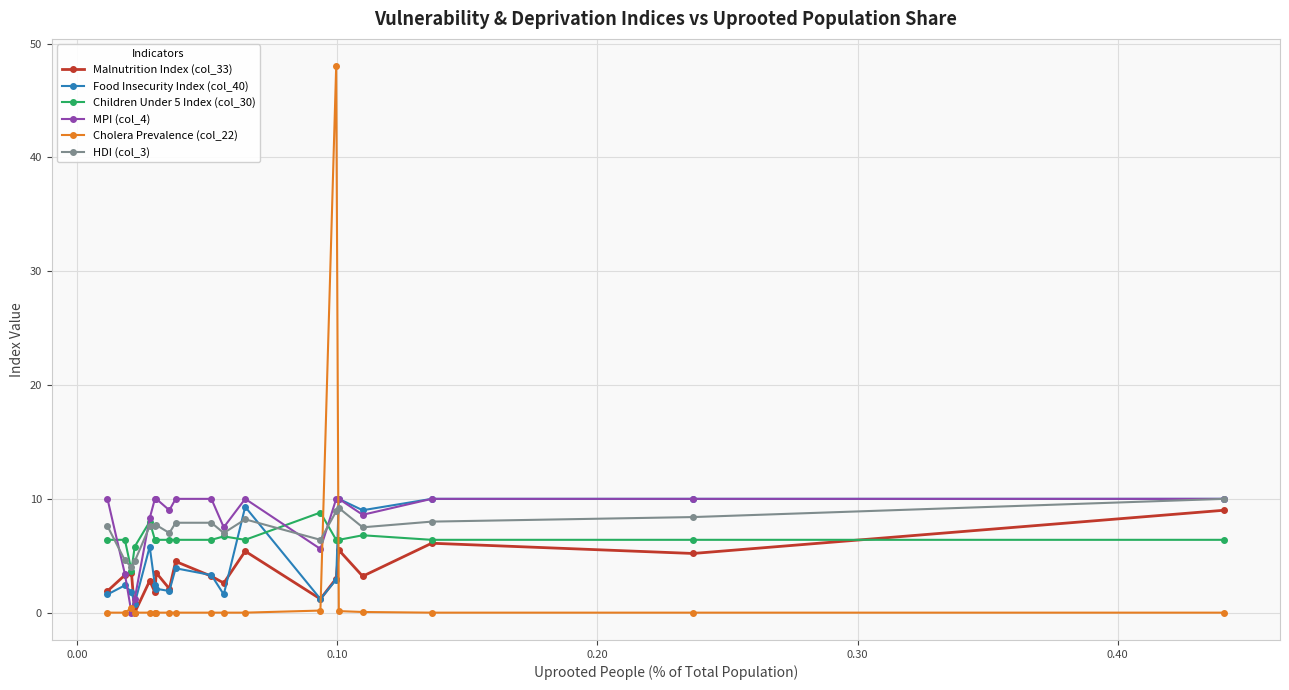

What is the maximum value shown in the chart?

48.0